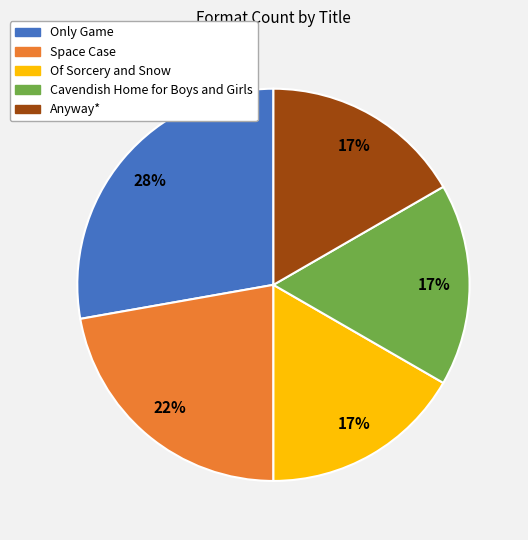

What percentage is the Only Game slice, to the nearest percent?

28%